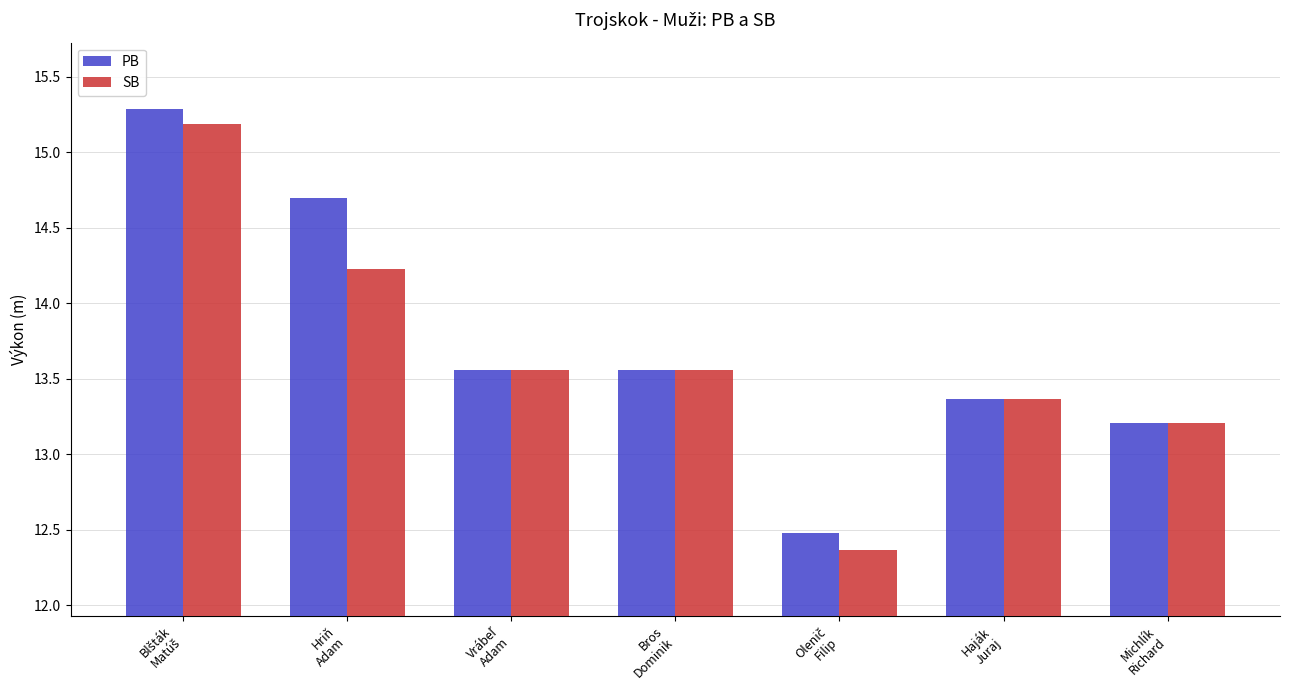

Which series has the largest range (max minus min)?

SB